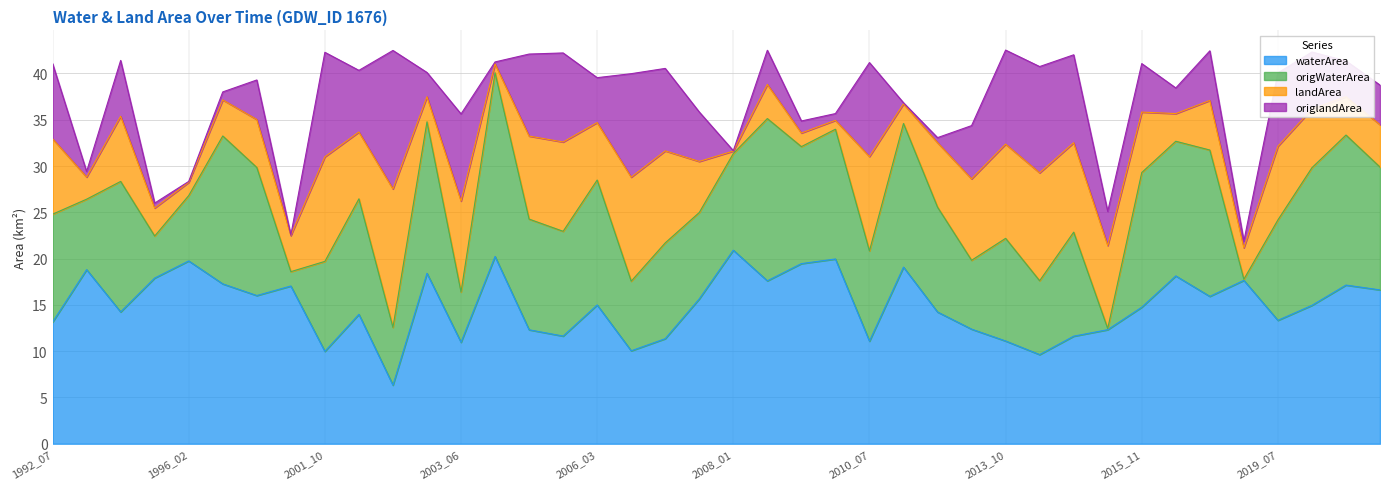

What is the difference between the origWaterArea values at 2020_03 and 1996_02?

6.2